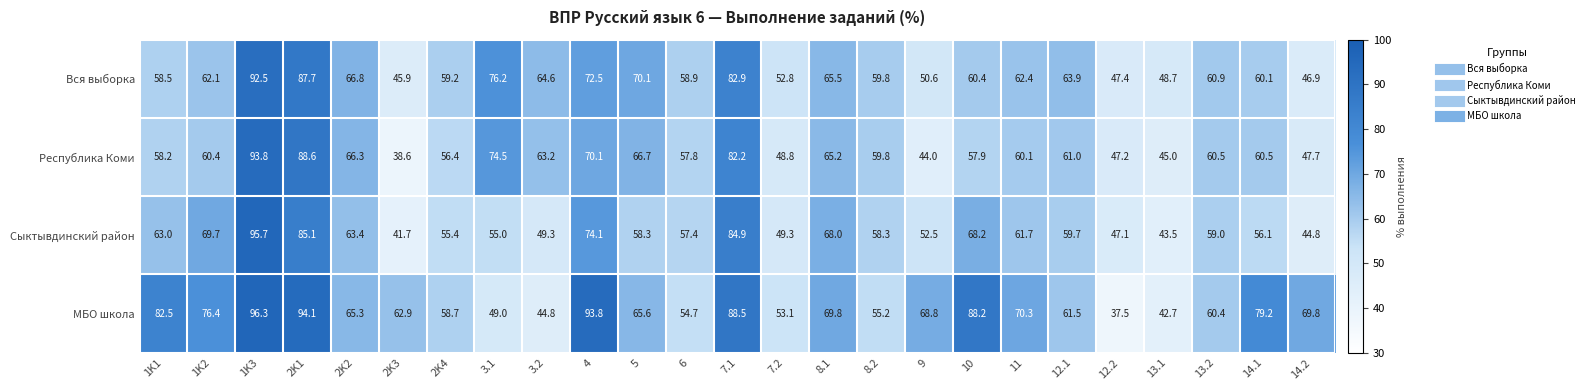

How many values in the МБО школа series are below 65?

11